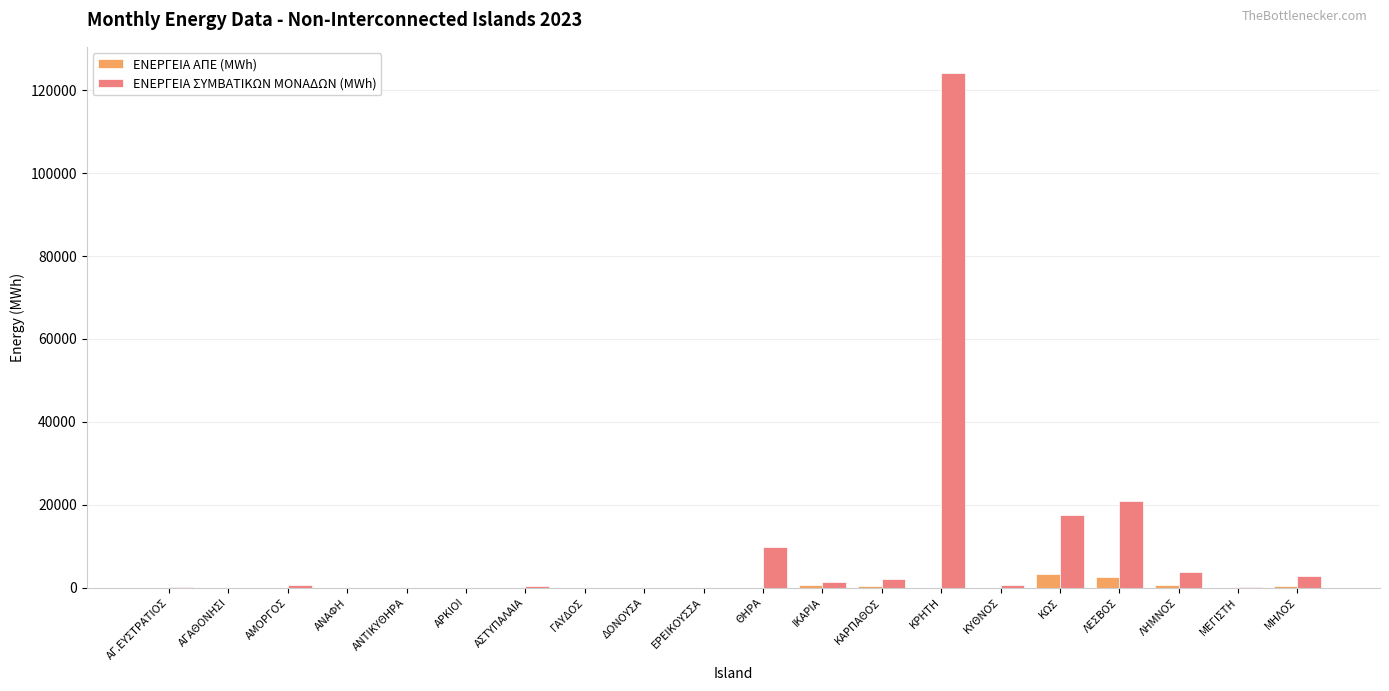

At which category is the sum across all series the highest?

ΚΡΗΤΗ